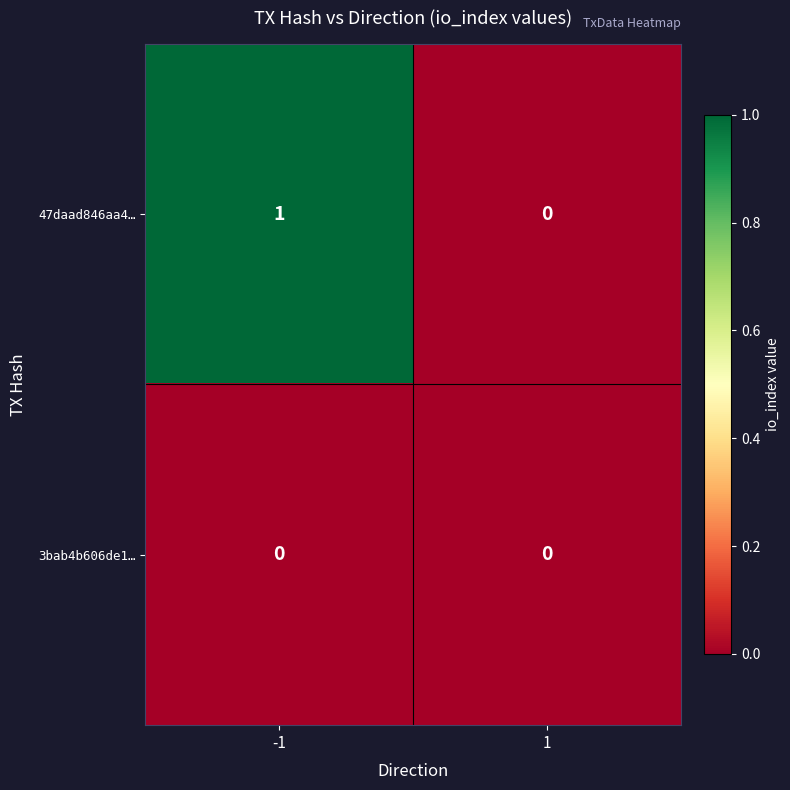

Reading left to right, extract all data points from this chart.

47daad846aa4…: -1=1	1=0
3bab4b606de1…: -1=0	1=0